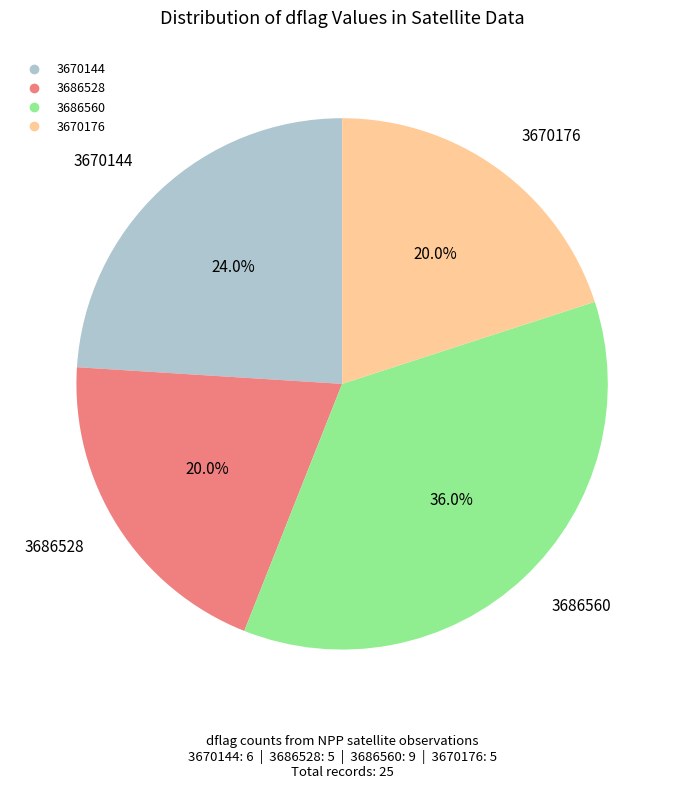

What portion of the pie excludes 3670176?

80.0%